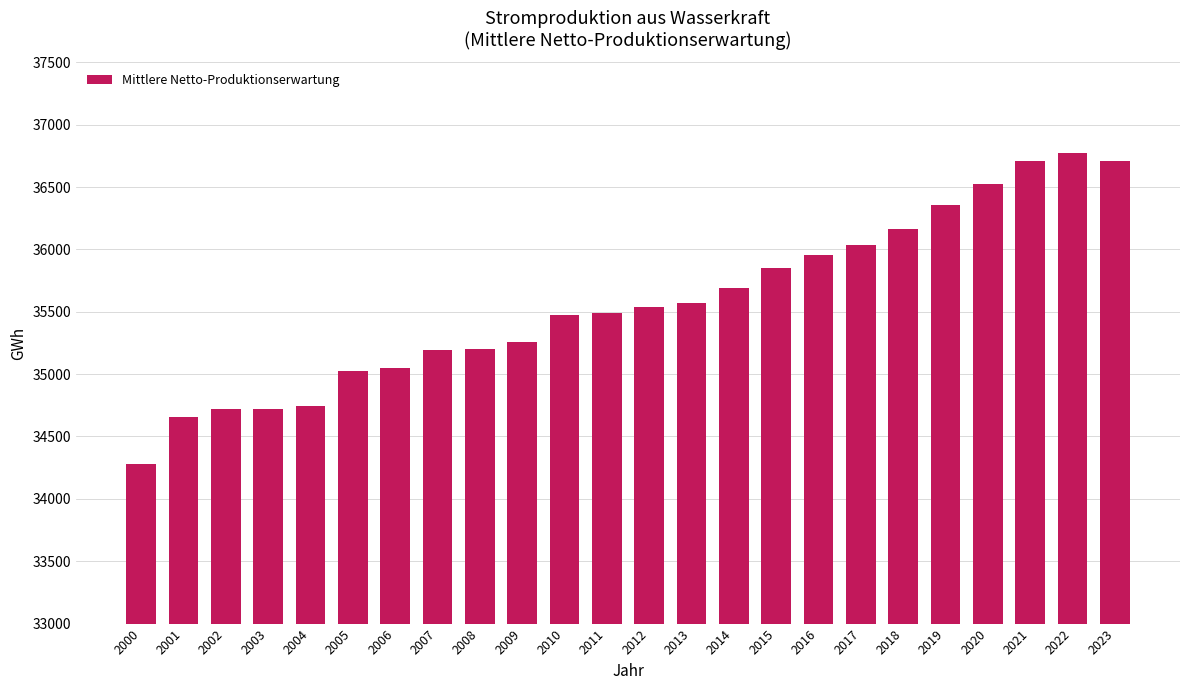

What value does the data have at 2013?

35567.2